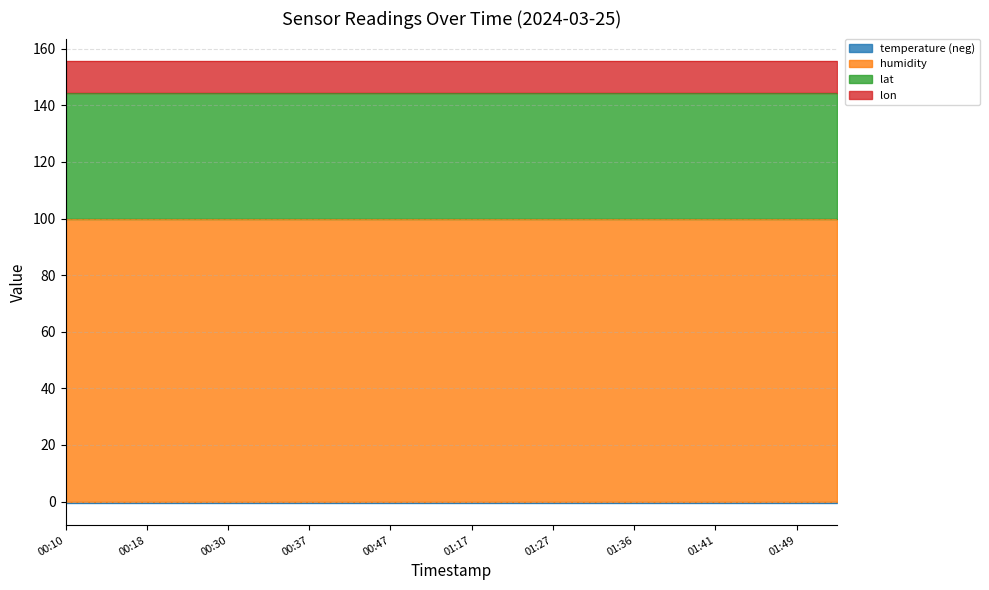

Which category has the highest value across all series?

00:10